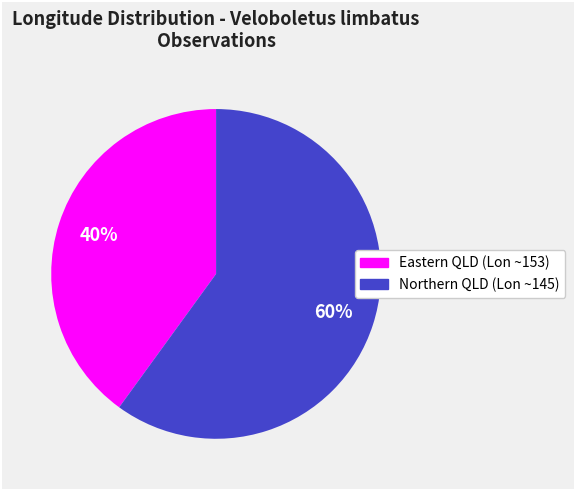

To the nearest percent, what is the difference between the largest and smallest slice percentages?

20%